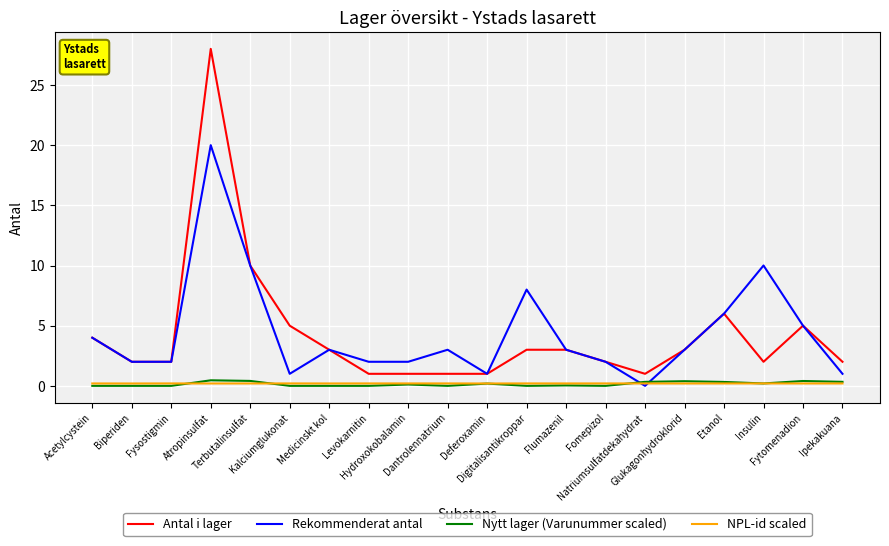

True or false: NPL-id scaled and Antal i lager cross at least once.

False